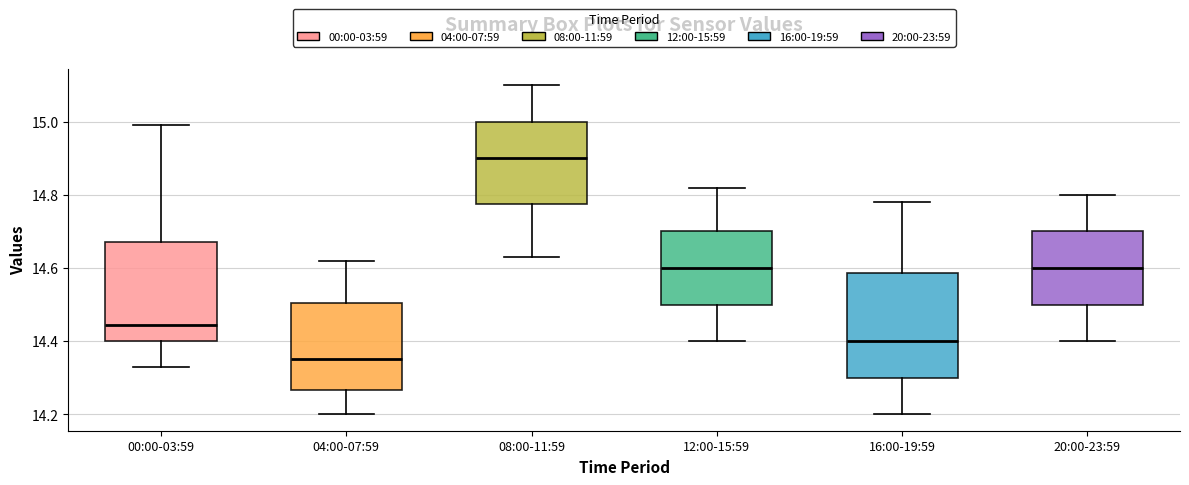

Reading left to right, read every box against the y-axis: the position of its median line, the range the box covers, and the ends of its whiskers. The values are not printed on the chart, so give them approximately, as read against the axis.

00:00-03:59: median 14.44, box 14.40 to 14.68, whiskers 14.34 to 15.00
04:00-07:59: median 14.36, box 14.26 to 14.50, whiskers 14.20 to 14.62
08:00-11:59: median 14.90, box 14.78 to 15.00, whiskers 14.64 to 15.10
12:00-15:59: median 14.60, box 14.50 to 14.70, whiskers 14.40 to 14.82
16:00-19:59: median 14.40, box 14.30 to 14.58, whiskers 14.20 to 14.78
20:00-23:59: median 14.60, box 14.50 to 14.70, whiskers 14.40 to 14.80